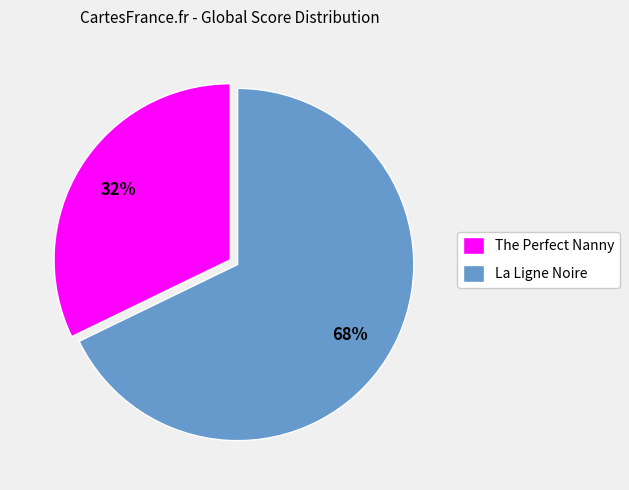

Do The Perfect Nanny and La Ligne Noire together represent more than half of the pie?

Yes